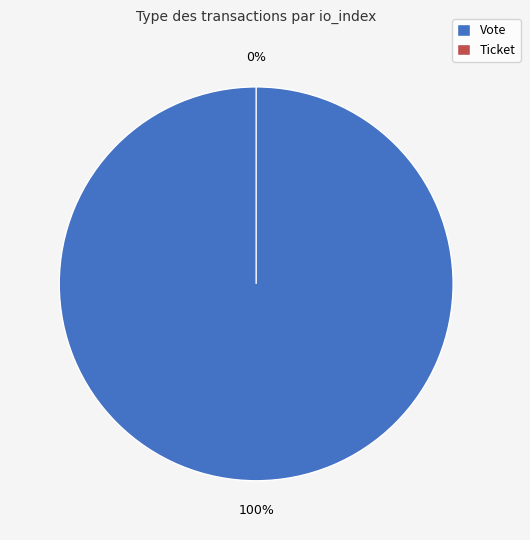

To the nearest percent, what is the average slice percentage?

50%